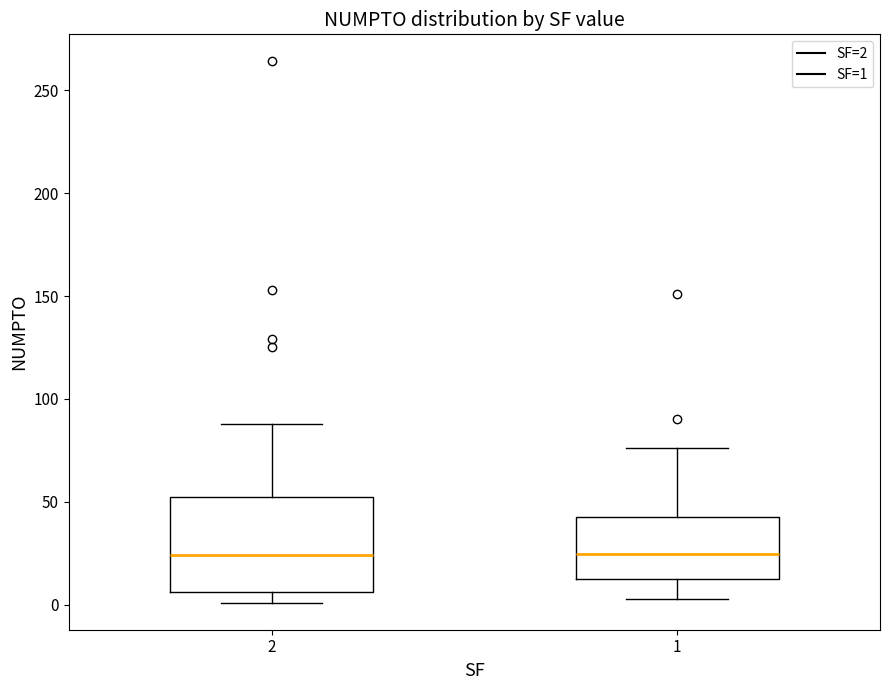

Which box is the tallest, from its lower edge to its upper edge?

2